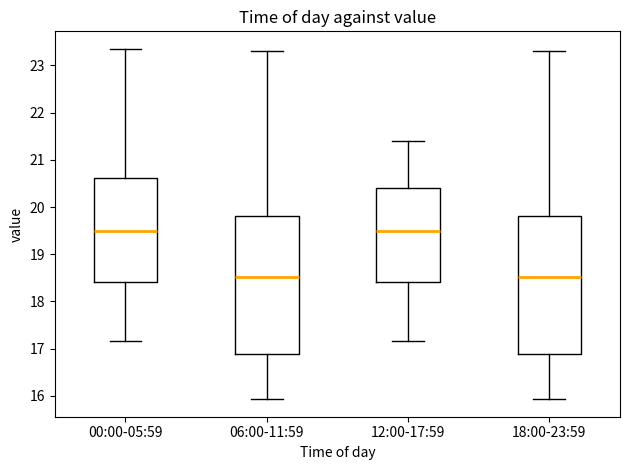

Reading left to right, read every box against the y-axis: the position of its median line, the range the box covers, and the ends of its whiskers. The values are not printed on the chart, so give them approximately, as read against the axis.

00:00-05:59: median 19.5, box 18.4 to 20.6, whiskers 17.2 to 23.4
06:00-11:59: median 18.5, box 16.9 to 19.8, whiskers 15.9 to 23.3
12:00-17:59: median 19.5, box 18.4 to 20.4, whiskers 17.2 to 21.4
18:00-23:59: median 18.5, box 16.9 to 19.8, whiskers 15.9 to 23.3